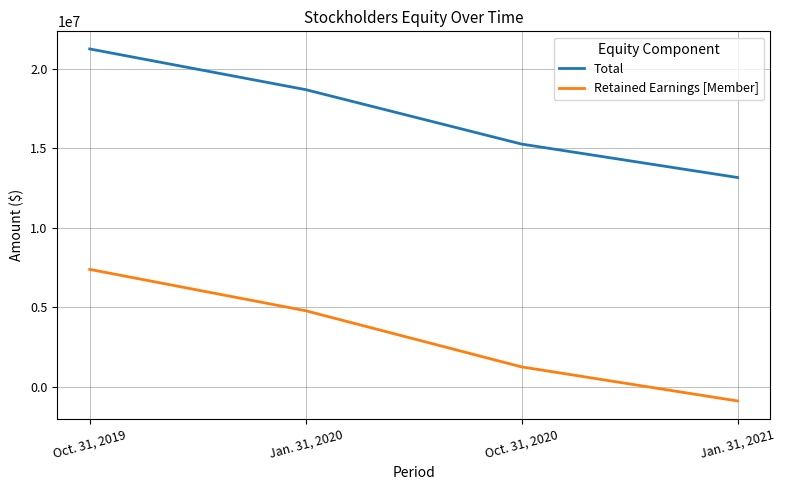

What is the smallest value displayed?

-883692